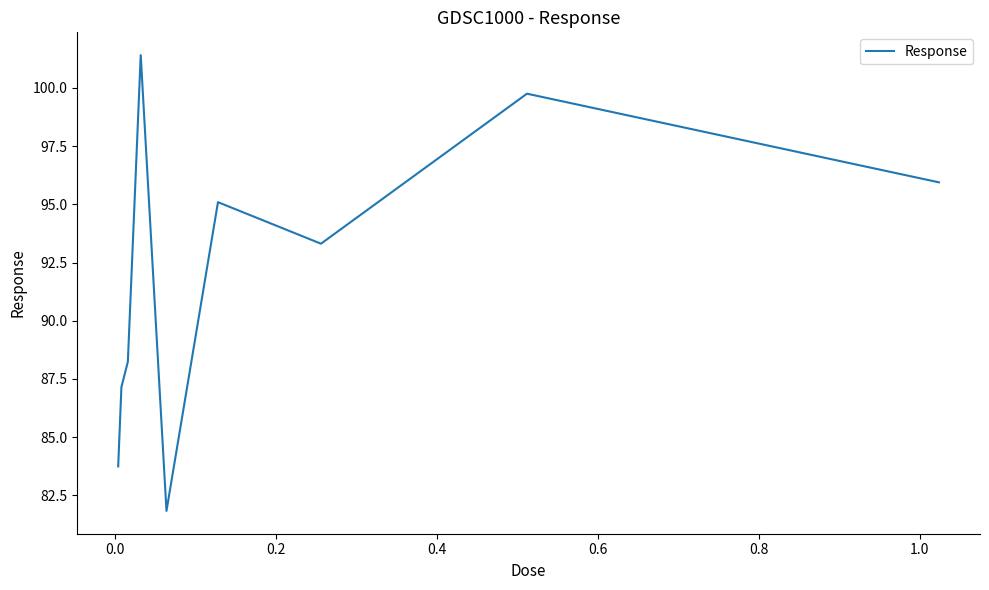

What is the difference between the maximum and minimum values?

19.6